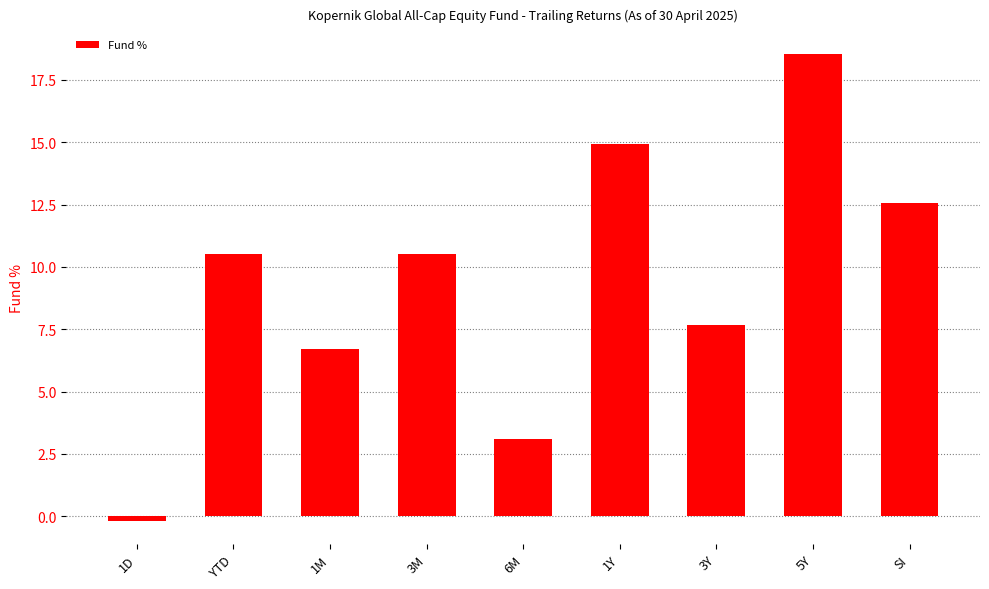

Approximately how many times larger is the value at YTD compared to 3Y?

1.4